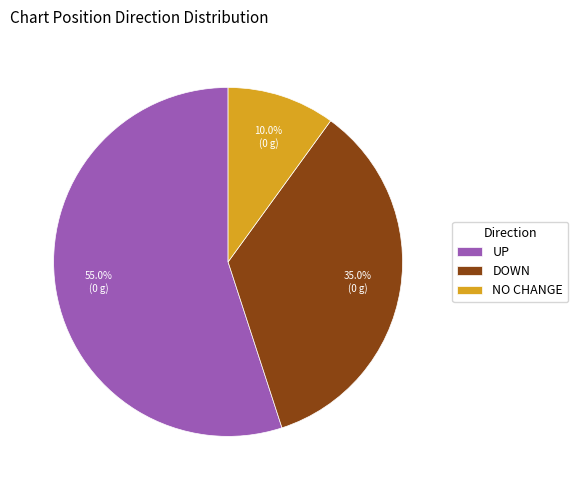

Do NO CHANGE and DOWN together represent more than half of the pie?

No